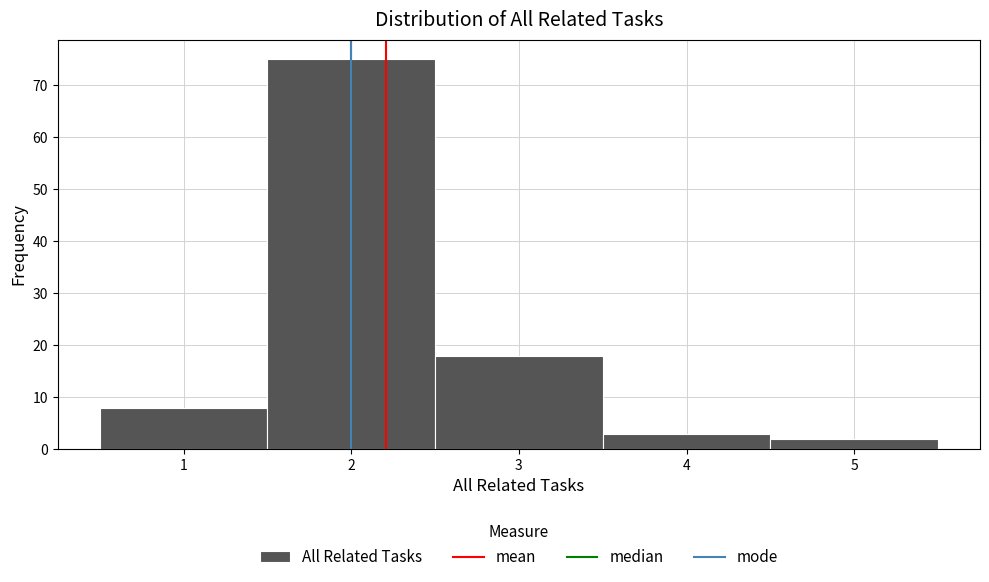

Reading left to right, list every bar in this chart as the range it spans on the x-axis followed by its height. The values are not printed on the chart, so give them approximately, as read against the axis.

0.5 to 1.5: 8
1.5 to 2.5: 75
2.5 to 3.5: 18
3.5 to 4.5: 3
4.5 to 5.5: 2